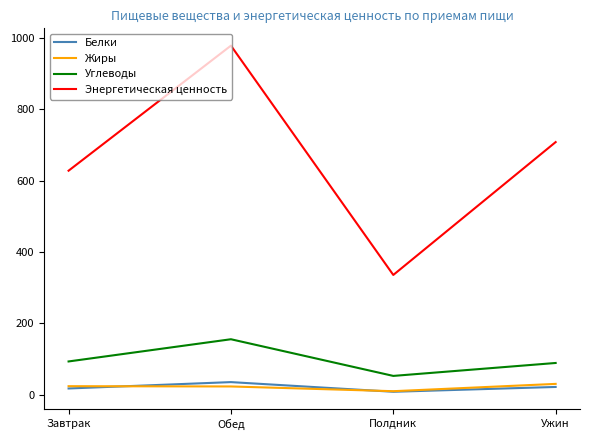

True or false: Углеводы has a value of 89.1 at Ужин.

True